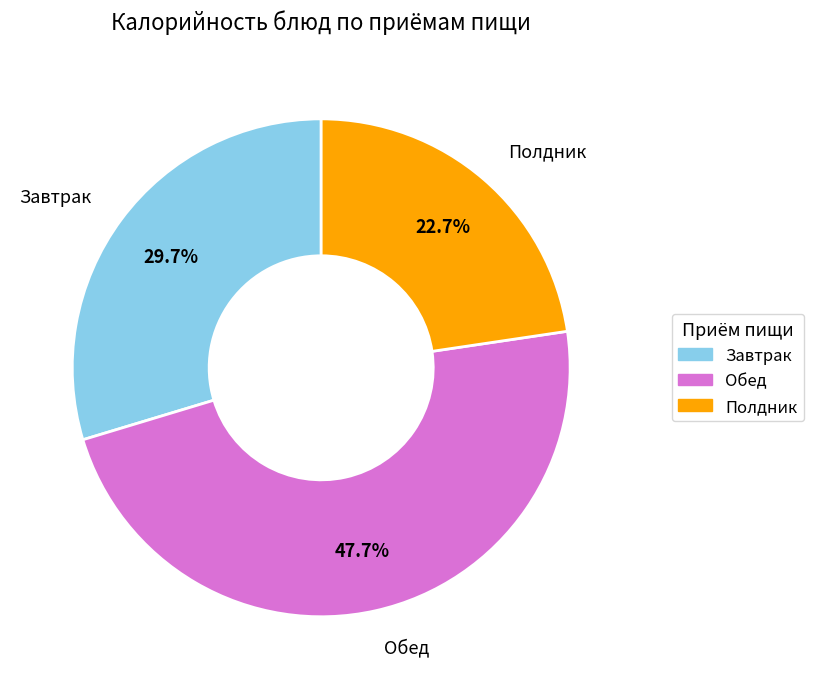

Is there any slice that represents more than half of the pie?

No